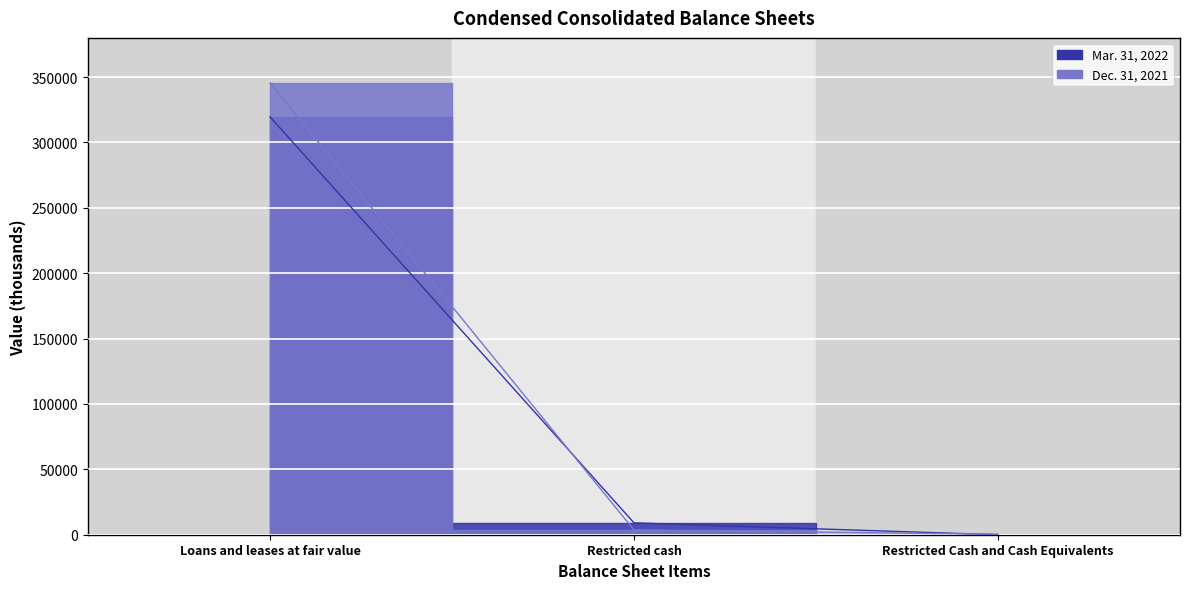

Is the value of Dec. 31, 2021 at Loans and leases at fair value greater than the value of Mar. 31, 2022 at Loans and leases at fair value?

Yes